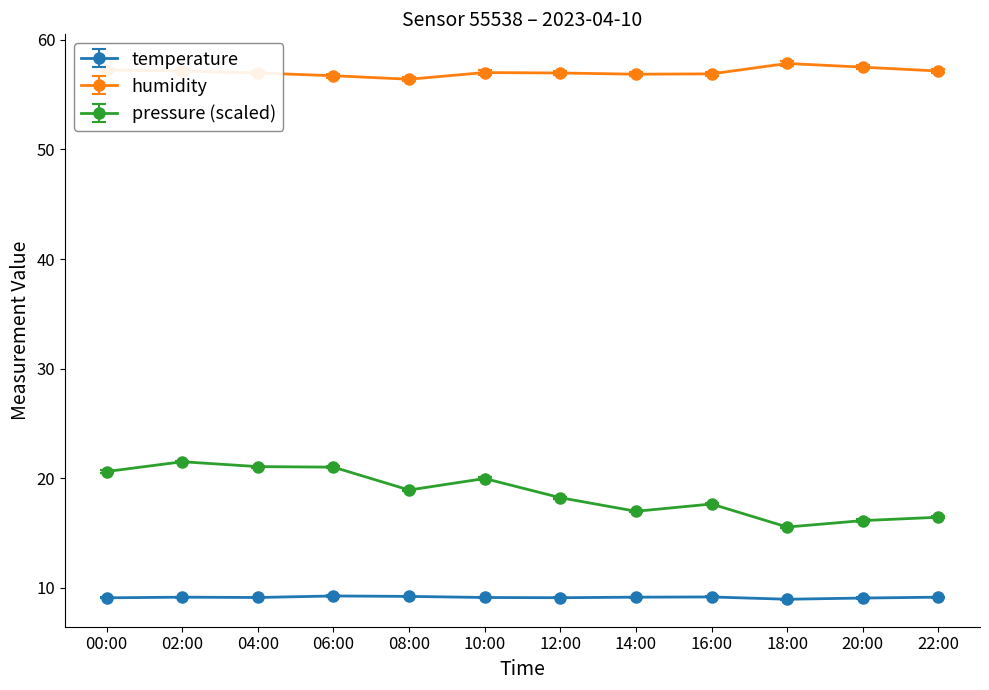

What is the lowest value of the humidity series?

56.4